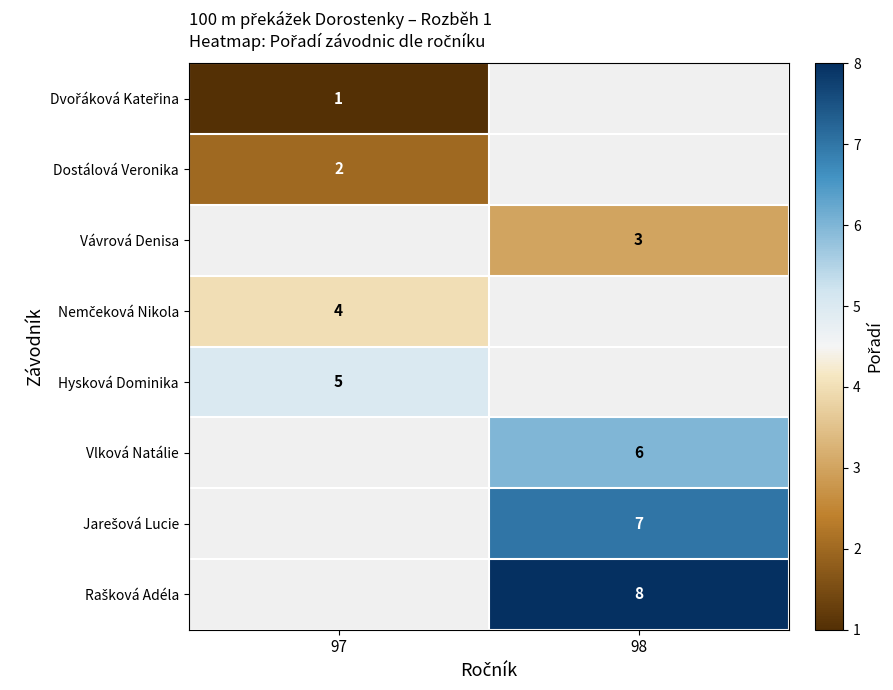

At which category does the chart reach its minimum across all series?

97